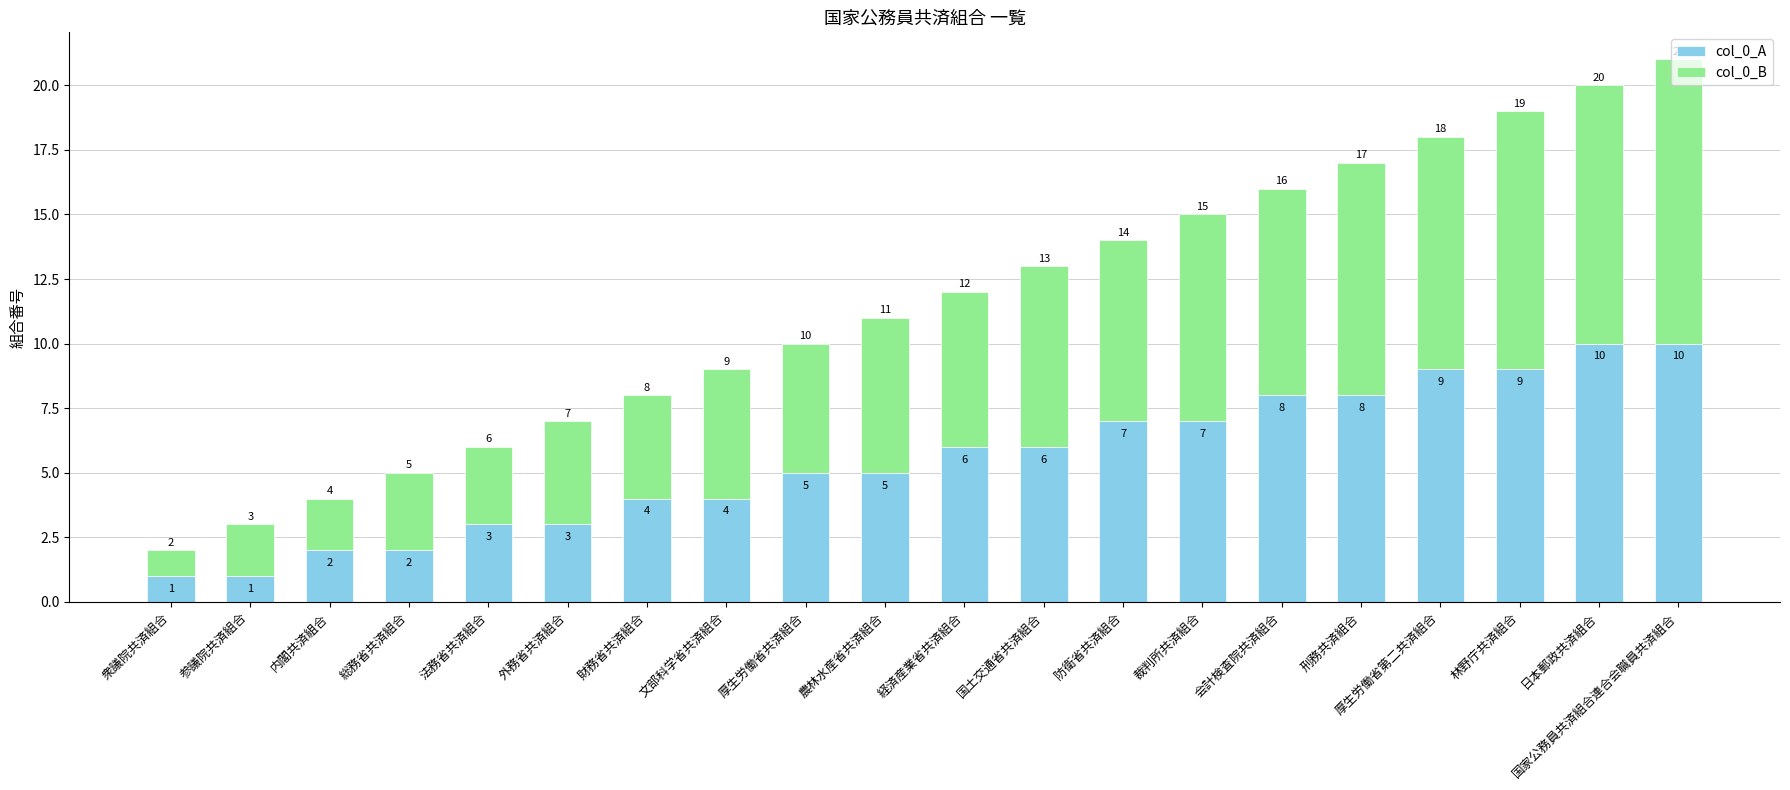

What is the maximum value for col_0_A?

10